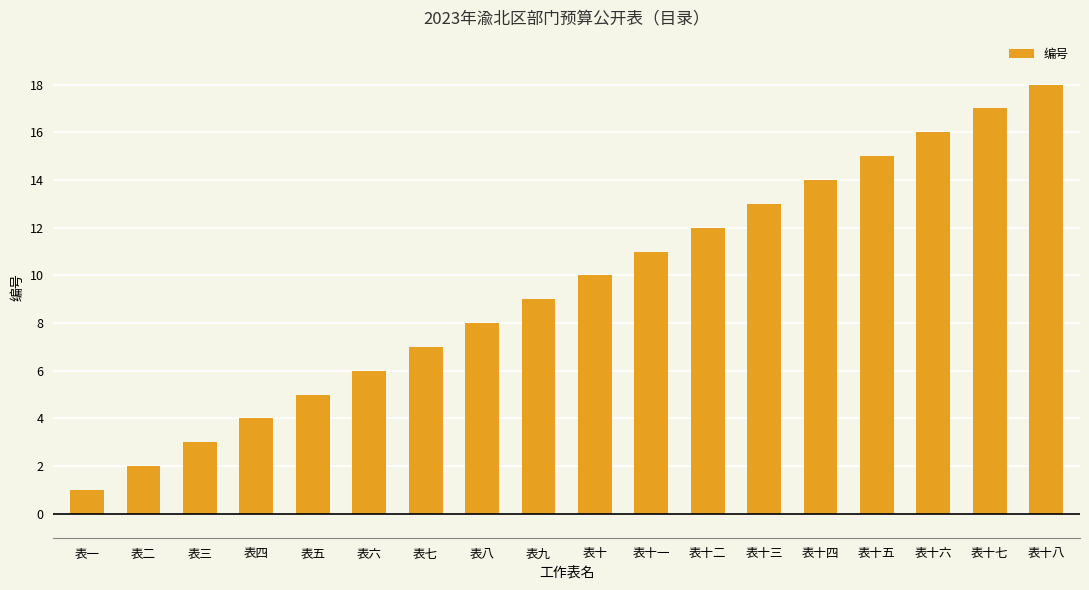

True or false: the data shows 10 at 表十.

True